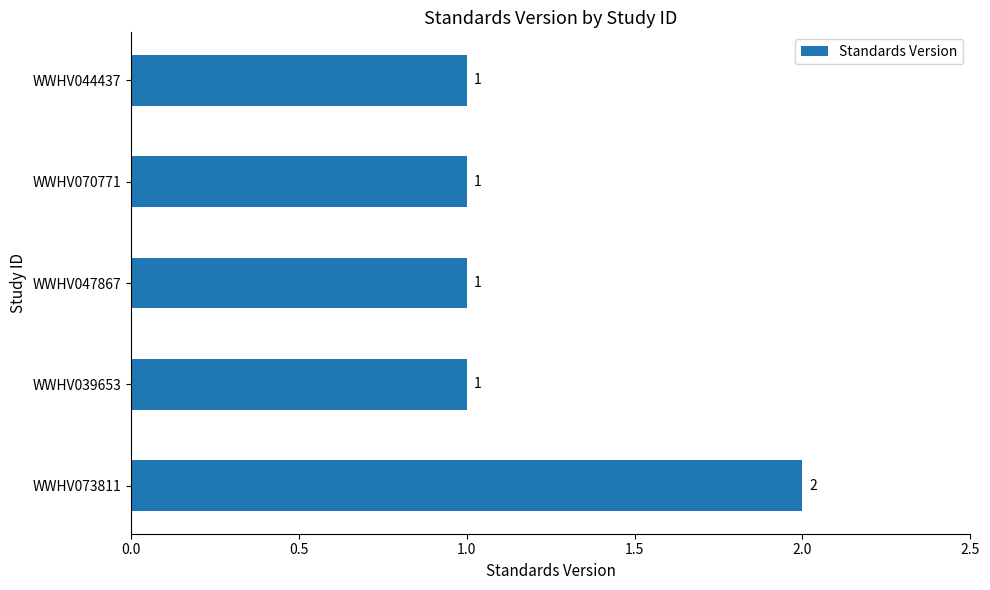

Reading bottom to top, what are all the values shown in this chart?

2	1	1	1	1